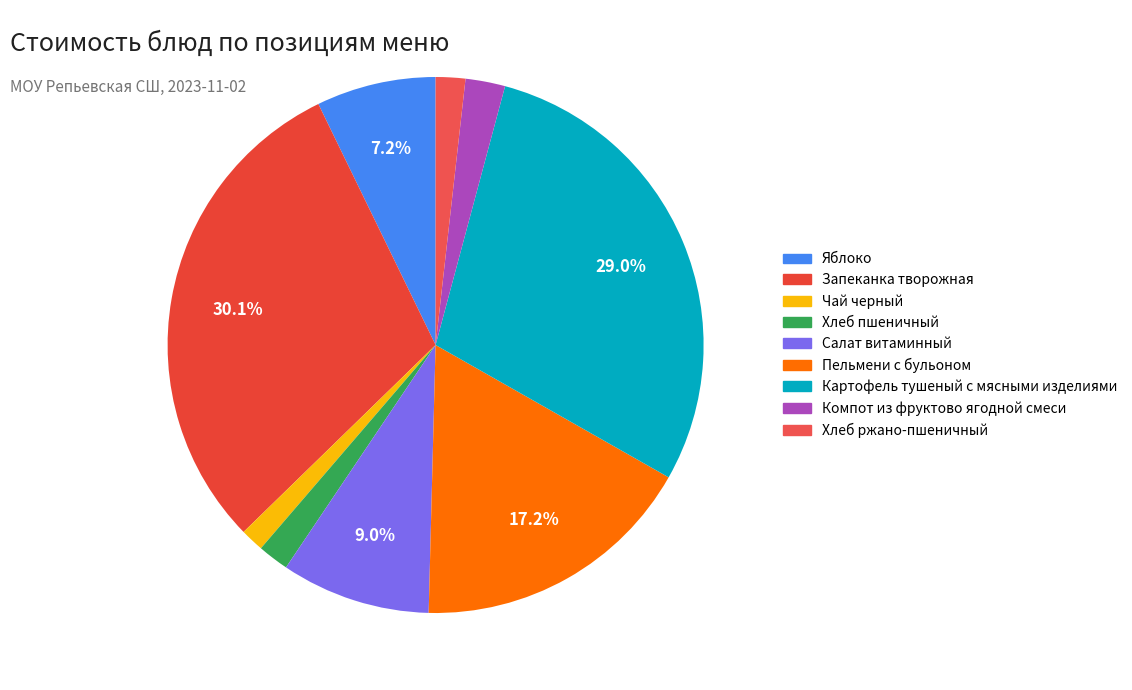

Is there a majority slice in this chart?

No